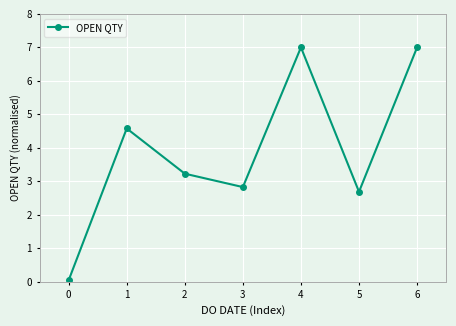

The value at 2 is 3.2. True or false?

True